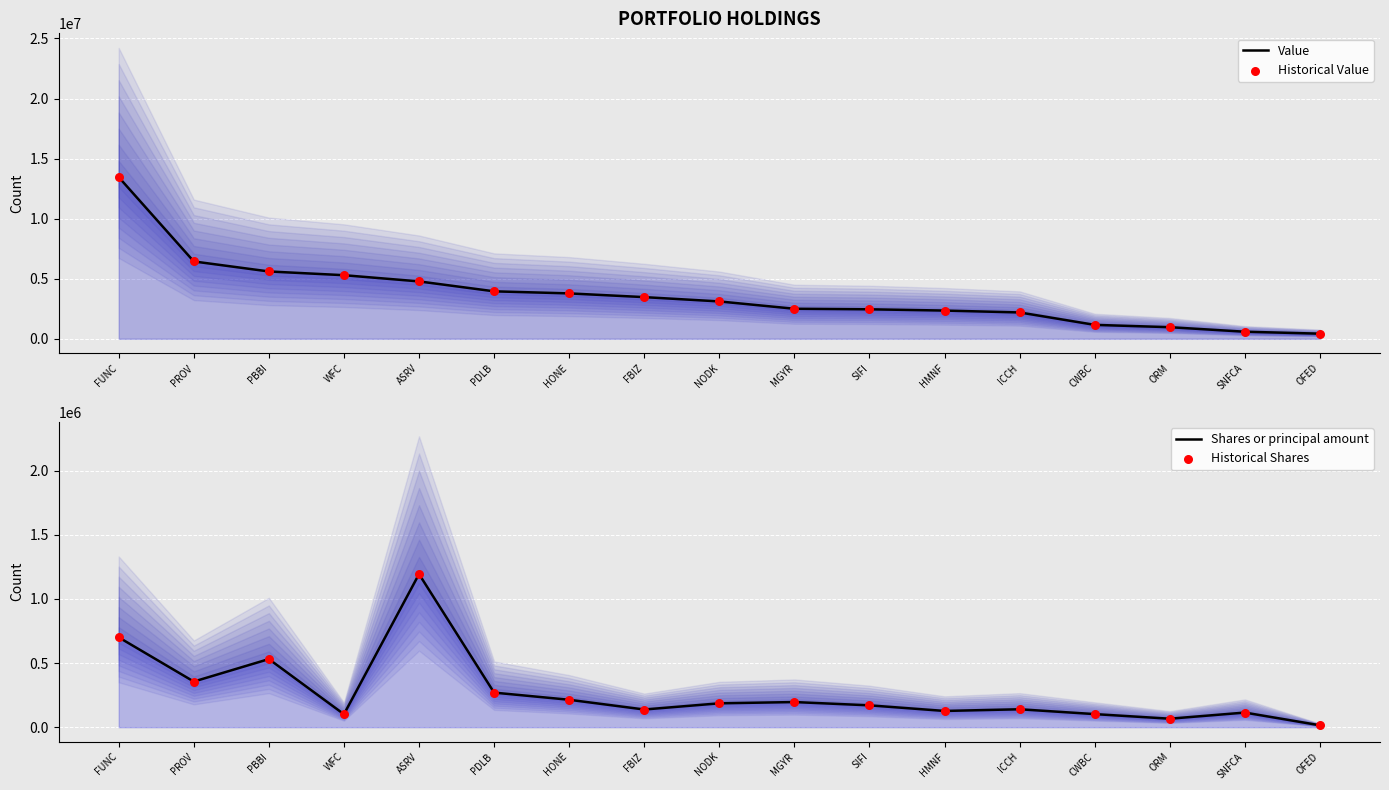

Which series contains the highest Y value?

Value